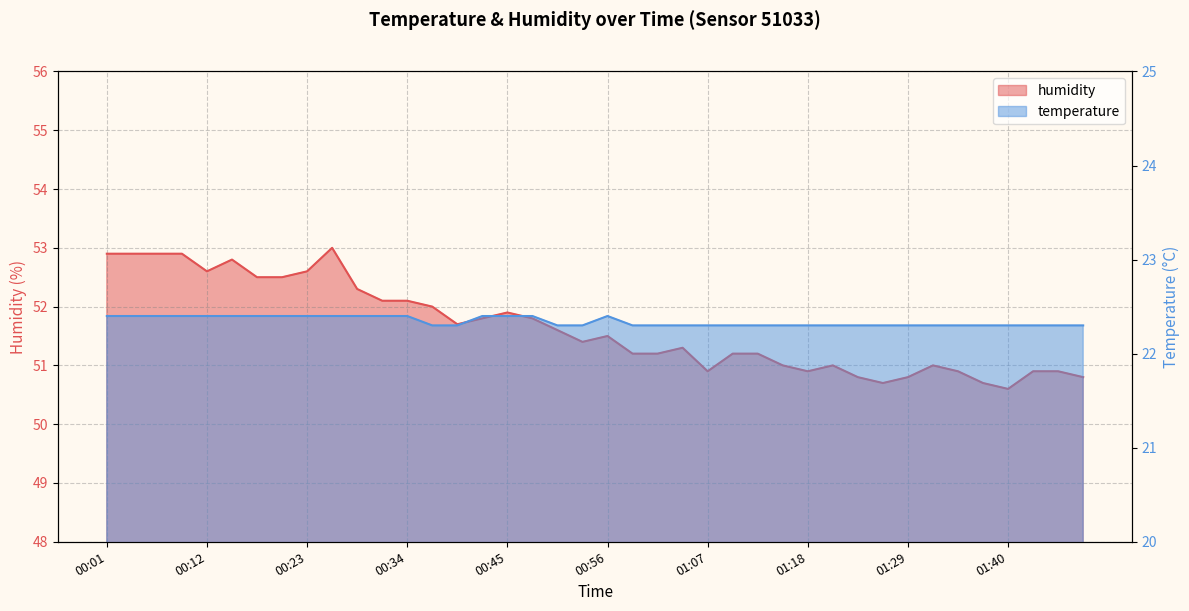

What is the average value of the temperature series?

22.3